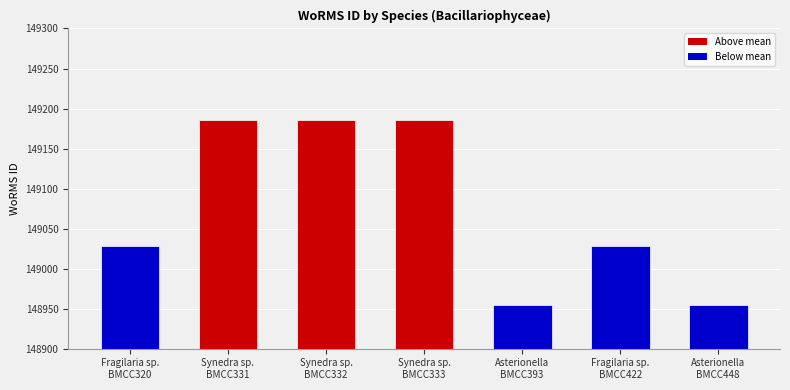

Reading left to right, extract all data points from this chart.

Fragilaria sp.
BMCC320=149028	Synedra sp.
BMCC331=149186	Synedra sp.
BMCC332=149186	Synedra sp.
BMCC333=149186	Asterionella
BMCC393=148954	Fragilaria sp.
BMCC422=149028	Asterionella
BMCC448=148954